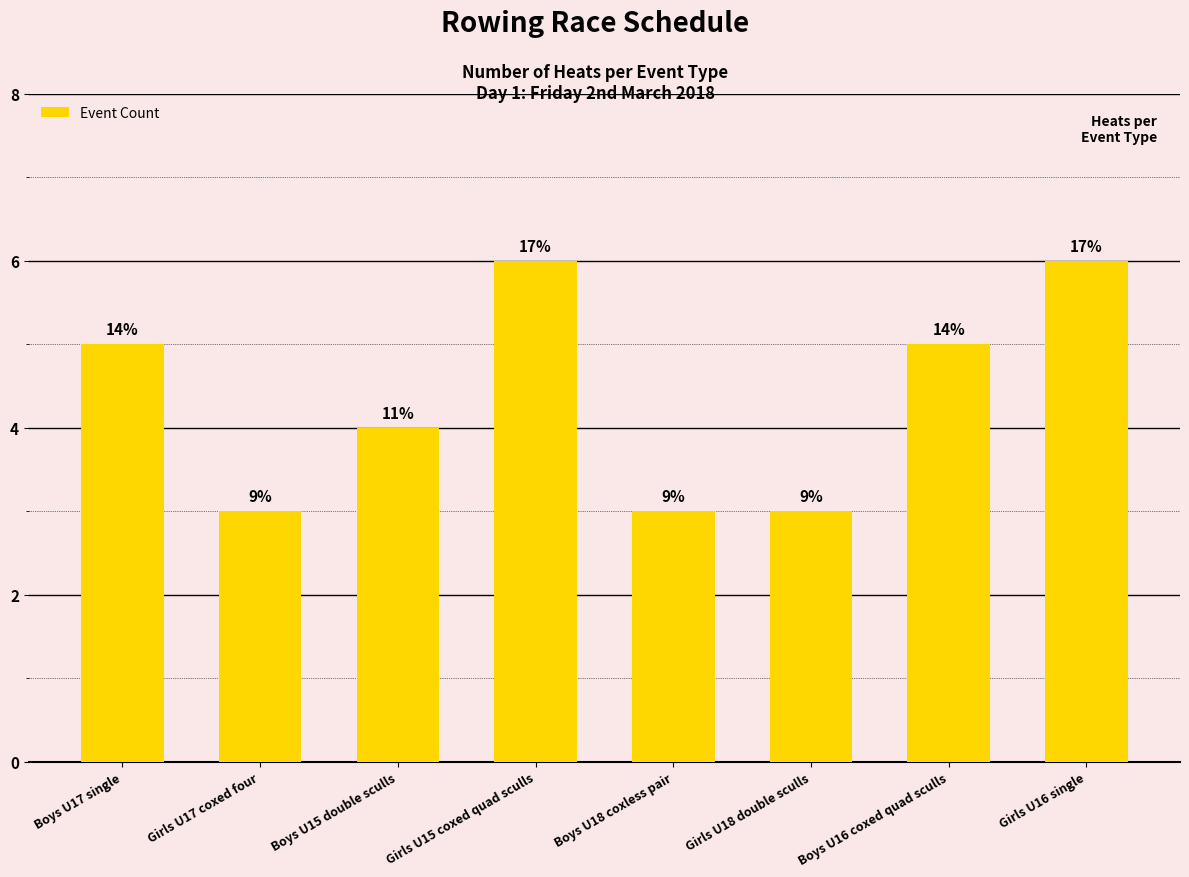

What is the sum of all values?

35